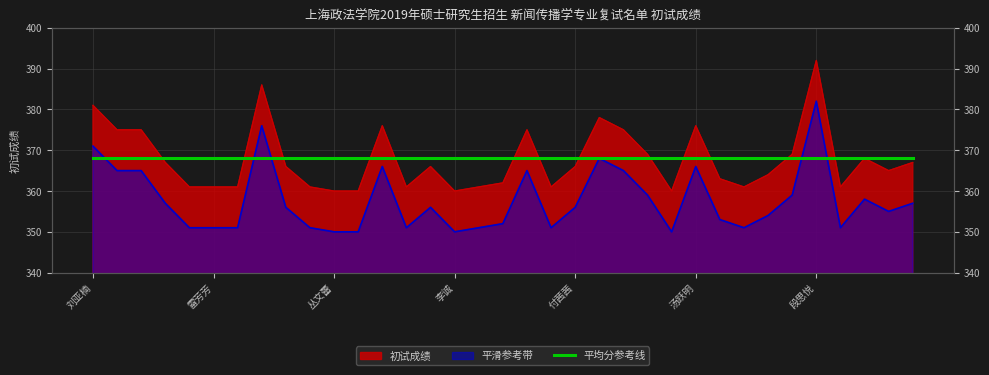

Which category has the lowest value across all series?

丛文蕾